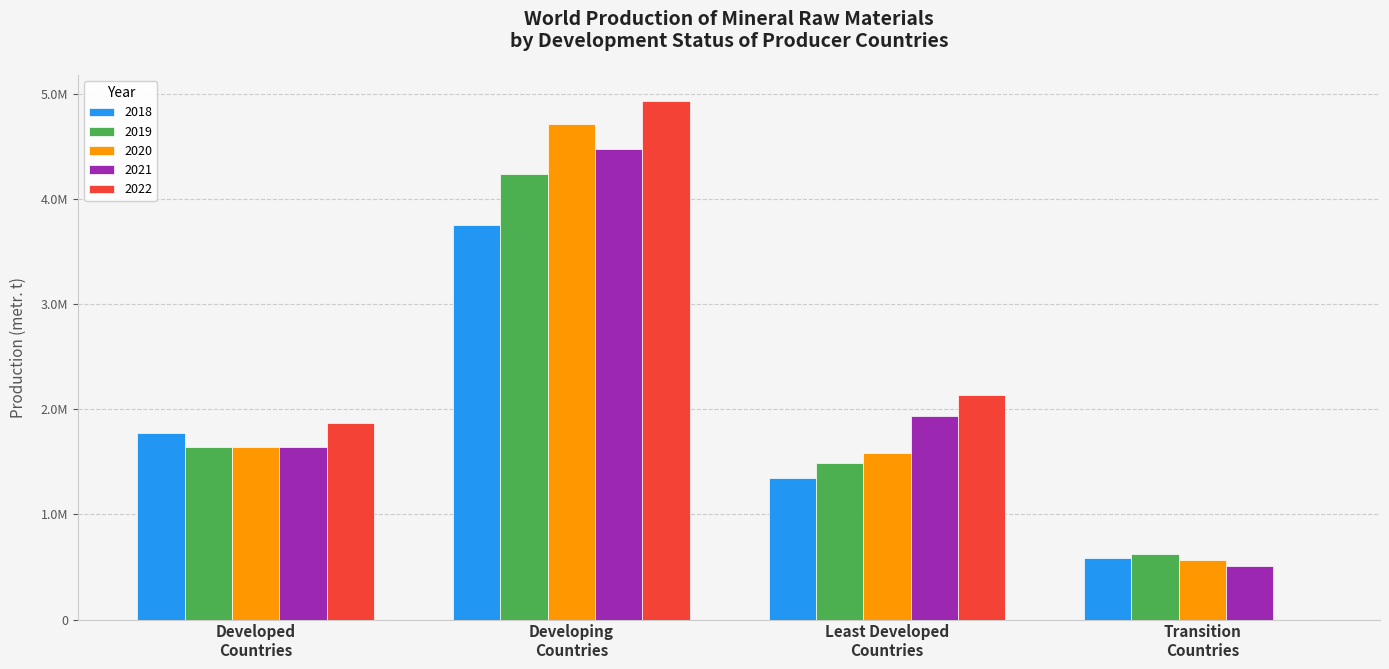

Does the chart contain stacked bars?

No